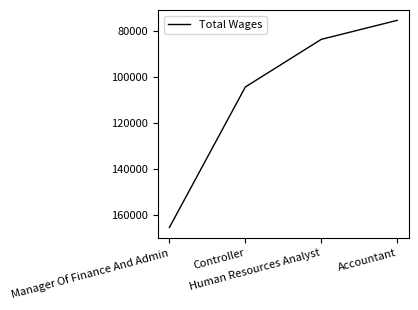

The chart shows a value of 16920 at Accountant. True or false?

False